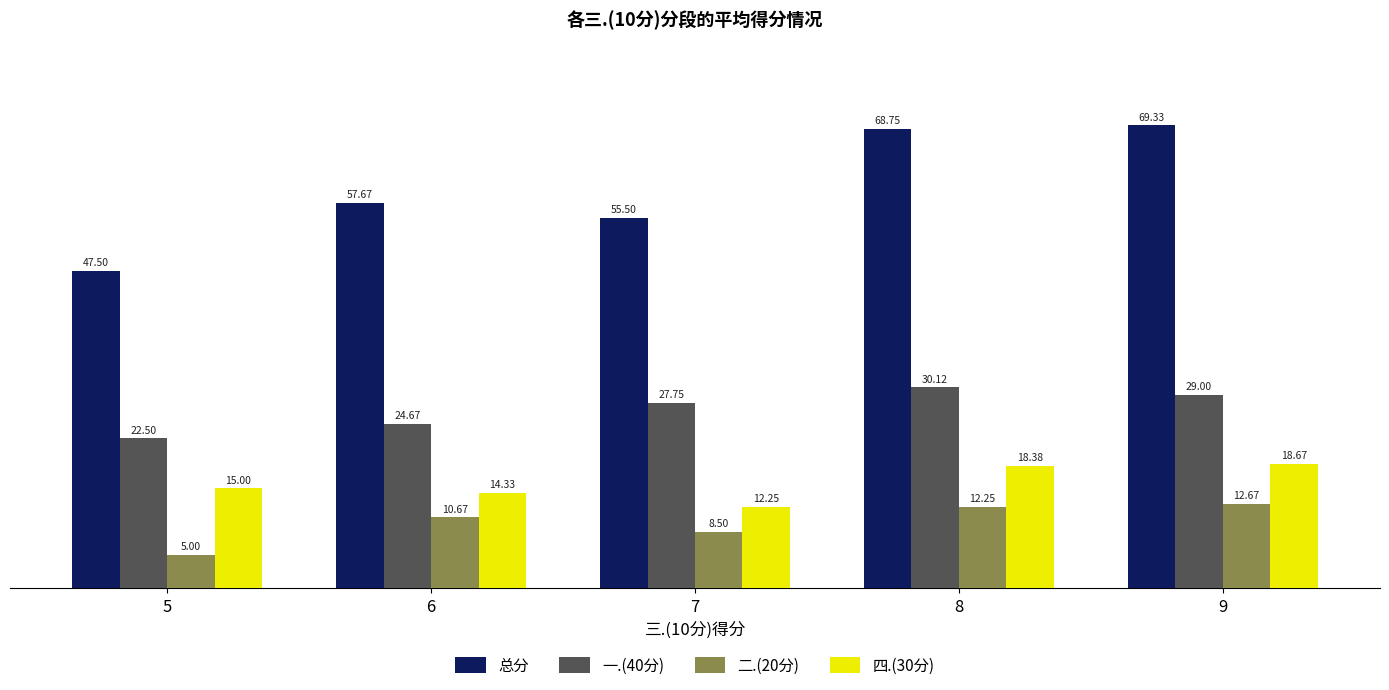

How many bars are there in total?

20